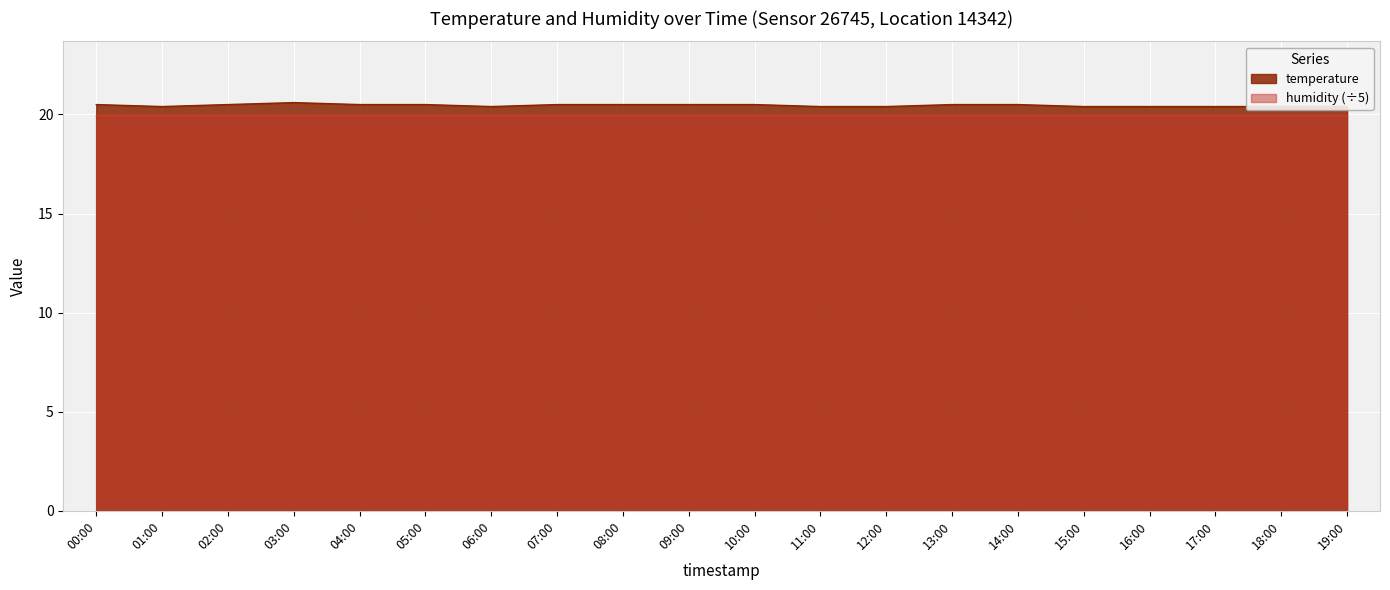

Is it true that the value at 11:00 is 13.9?

False